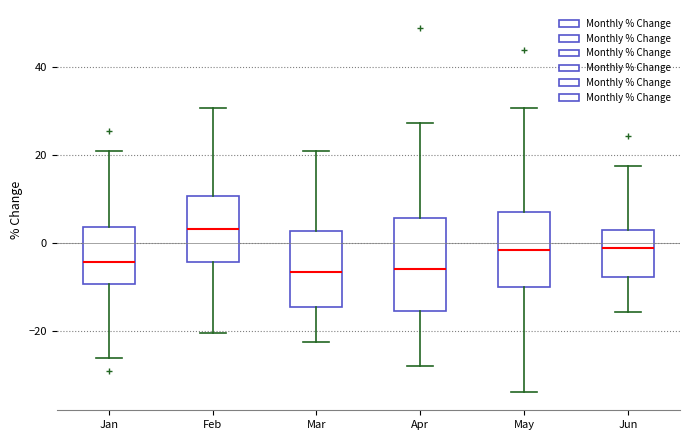

Which box is the tallest, from its lower edge to its upper edge?

Apr